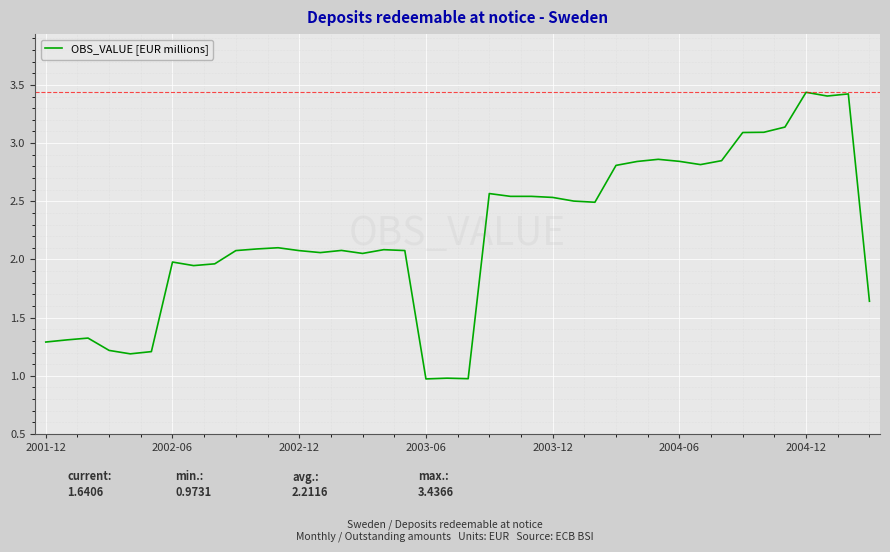

What is the smallest value displayed?

1.0